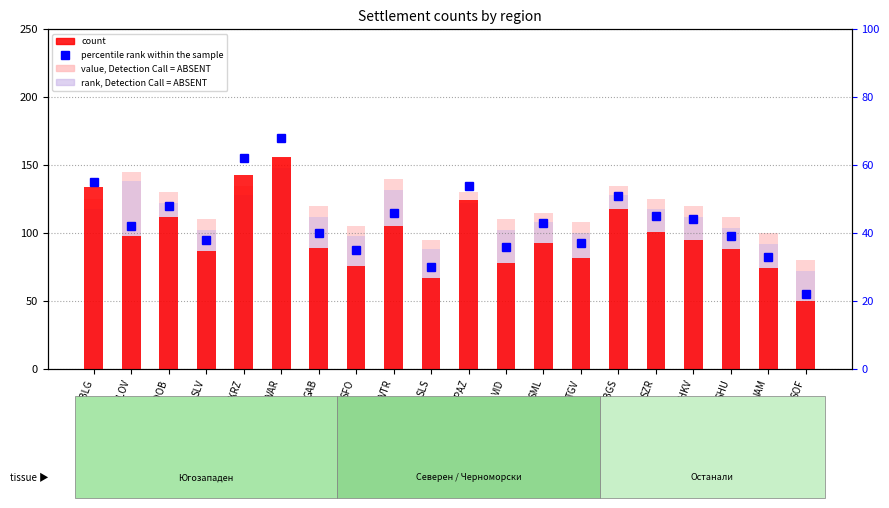

Which series has the widest spread of values?

count